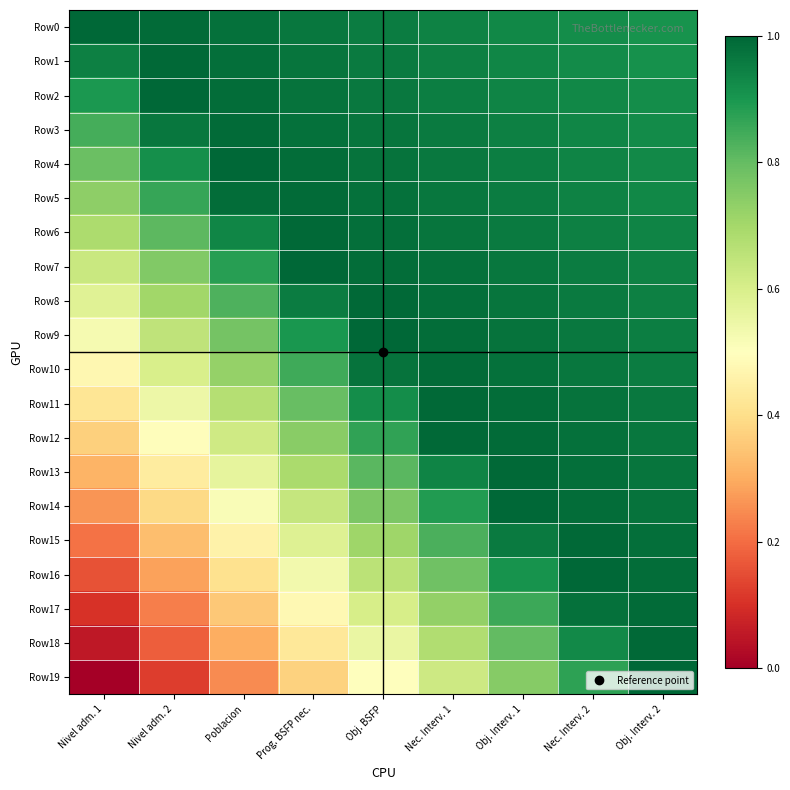

Reading left to right, list all the values displayed in this chart.

Row0: Nivel adm. 1=1.0	Nivel adm. 2=1.0	Poblacion=1.0	Prog. BSFP nec.=1.0	Obj. BSFP=1.0	Nec. Interv. 1=0.9	Obj. Interv. 1=0.9	Nec. Interv. 2=0.9	Obj. Interv. 2=0.9
Row1: Nivel adm. 1=0.9	Nivel adm. 2=1.0	Poblacion=1.0	Prog. BSFP nec.=1.0	Obj. BSFP=1.0	Nec. Interv. 1=0.9	Obj. Interv. 1=0.9	Nec. Interv. 2=0.9	Obj. Interv. 2=0.9
Row2: Nivel adm. 1=0.9	Nivel adm. 2=1.0	Poblacion=1.0	Prog. BSFP nec.=1.0	Obj. BSFP=1.0	Nec. Interv. 1=1.0	Obj. Interv. 1=0.9	Nec. Interv. 2=0.9	Obj. Interv. 2=0.9
Row3: Nivel adm. 1=0.8	Nivel adm. 2=1.0	Poblacion=1.0	Prog. BSFP nec.=1.0	Obj. BSFP=1.0	Nec. Interv. 1=1.0	Obj. Interv. 1=0.9	Nec. Interv. 2=0.9	Obj. Interv. 2=0.9
Row4: Nivel adm. 1=0.8	Nivel adm. 2=0.9	Poblacion=1.0	Prog. BSFP nec.=1.0	Obj. BSFP=1.0	Nec. Interv. 1=1.0	Obj. Interv. 1=1.0	Nec. Interv. 2=0.9	Obj. Interv. 2=0.9
Row5: Nivel adm. 1=0.7	Nivel adm. 2=0.9	Poblacion=1.0	Prog. BSFP nec.=1.0	Obj. BSFP=1.0	Nec. Interv. 1=1.0	Obj. Interv. 1=1.0	Nec. Interv. 2=0.9	Obj. Interv. 2=0.9
Row6: Nivel adm. 1=0.7	Nivel adm. 2=0.8	Poblacion=0.9	Prog. BSFP nec.=1.0	Obj. BSFP=1.0	Nec. Interv. 1=1.0	Obj. Interv. 1=1.0	Nec. Interv. 2=0.9	Obj. Interv. 2=0.9
Row7: Nivel adm. 1=0.6	Nivel adm. 2=0.8	Poblacion=0.9	Prog. BSFP nec.=1.0	Obj. BSFP=1.0	Nec. Interv. 1=1.0	Obj. Interv. 1=1.0	Nec. Interv. 2=1.0	Obj. Interv. 2=0.9
Row8: Nivel adm. 1=0.6	Nivel adm. 2=0.7	Poblacion=0.8	Prog. BSFP nec.=1.0	Obj. BSFP=1.0	Nec. Interv. 1=1.0	Obj. Interv. 1=1.0	Nec. Interv. 2=1.0	Obj. Interv. 2=0.9
Row9: Nivel adm. 1=0.5	Nivel adm. 2=0.7	Poblacion=0.8	Prog. BSFP nec.=0.9	Obj. BSFP=1.0	Nec. Interv. 1=1.0	Obj. Interv. 1=1.0	Nec. Interv. 2=1.0	Obj. Interv. 2=1.0
Row10: Nivel adm. 1=0.5	Nivel adm. 2=0.6	Poblacion=0.7	Prog. BSFP nec.=0.8	Obj. BSFP=1.0	Nec. Interv. 1=1.0	Obj. Interv. 1=1.0	Nec. Interv. 2=1.0	Obj. Interv. 2=1.0
Row11: Nivel adm. 1=0.4	Nivel adm. 2=0.5	Poblacion=0.7	Prog. BSFP nec.=0.8	Obj. BSFP=0.9	Nec. Interv. 1=1.0	Obj. Interv. 1=1.0	Nec. Interv. 2=1.0	Obj. Interv. 2=1.0
Row12: Nivel adm. 1=0.4	Nivel adm. 2=0.5	Poblacion=0.6	Prog. BSFP nec.=0.7	Obj. BSFP=0.9	Nec. Interv. 1=1.0	Obj. Interv. 1=1.0	Nec. Interv. 2=1.0	Obj. Interv. 2=1.0
Row13: Nivel adm. 1=0.3	Nivel adm. 2=0.4	Poblacion=0.6	Prog. BSFP nec.=0.7	Obj. BSFP=0.8	Nec. Interv. 1=0.9	Obj. Interv. 1=1.0	Nec. Interv. 2=1.0	Obj. Interv. 2=1.0
Row14: Nivel adm. 1=0.3	Nivel adm. 2=0.4	Poblacion=0.5	Prog. BSFP nec.=0.6	Obj. BSFP=0.8	Nec. Interv. 1=0.9	Obj. Interv. 1=1.0	Nec. Interv. 2=1.0	Obj. Interv. 2=1.0
Row15: Nivel adm. 1=0.2	Nivel adm. 2=0.3	Poblacion=0.5	Prog. BSFP nec.=0.6	Obj. BSFP=0.7	Nec. Interv. 1=0.8	Obj. Interv. 1=1.0	Nec. Interv. 2=1.0	Obj. Interv. 2=1.0
Row16: Nivel adm. 1=0.2	Nivel adm. 2=0.3	Poblacion=0.4	Prog. BSFP nec.=0.5	Obj. BSFP=0.7	Nec. Interv. 1=0.8	Obj. Interv. 1=0.9	Nec. Interv. 2=1.0	Obj. Interv. 2=1.0
Row17: Nivel adm. 1=0.1	Nivel adm. 2=0.2	Poblacion=0.4	Prog. BSFP nec.=0.5	Obj. BSFP=0.6	Nec. Interv. 1=0.7	Obj. Interv. 1=0.9	Nec. Interv. 2=1.0	Obj. Interv. 2=1.0
Row18: Nivel adm. 1=0.1	Nivel adm. 2=0.2	Poblacion=0.3	Prog. BSFP nec.=0.4	Obj. BSFP=0.6	Nec. Interv. 1=0.7	Obj. Interv. 1=0.8	Nec. Interv. 2=0.9	Obj. Interv. 2=1.0
Row19: Nivel adm. 1=0.0	Nivel adm. 2=0.1	Poblacion=0.2	Prog. BSFP nec.=0.4	Obj. BSFP=0.5	Nec. Interv. 1=0.6	Obj. Interv. 1=0.7	Nec. Interv. 2=0.9	Obj. Interv. 2=1.0